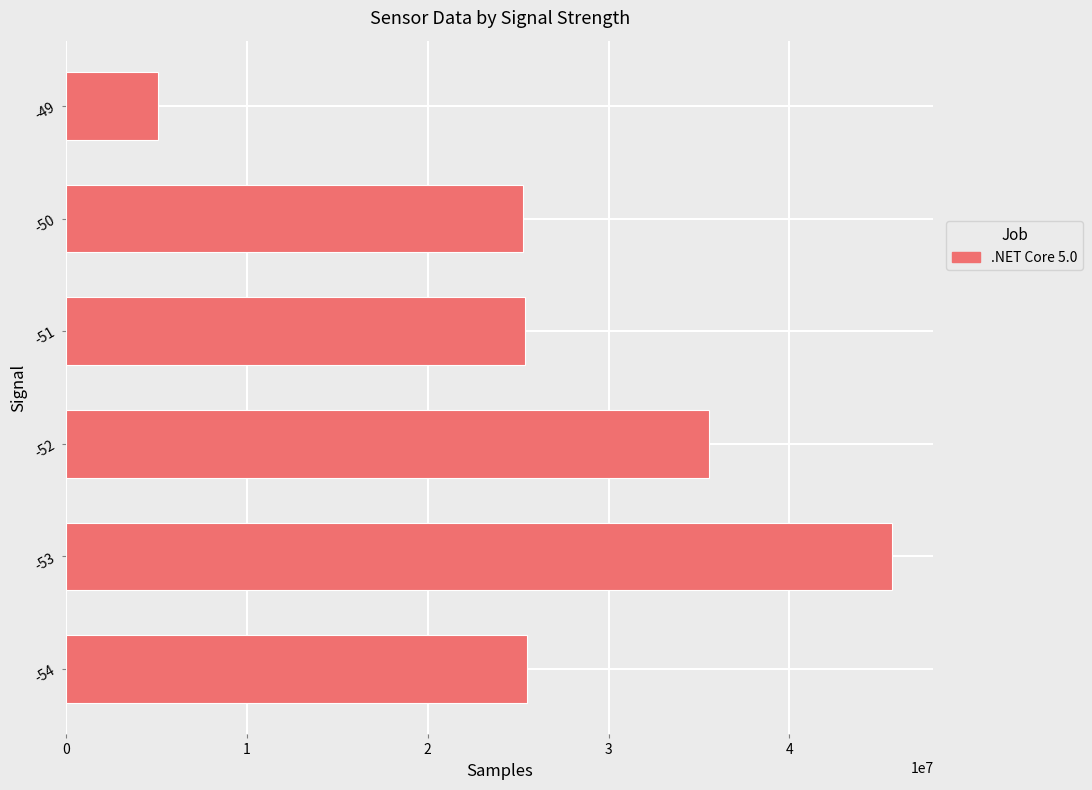

What is the sum of the values at -54 and -49?

30550009